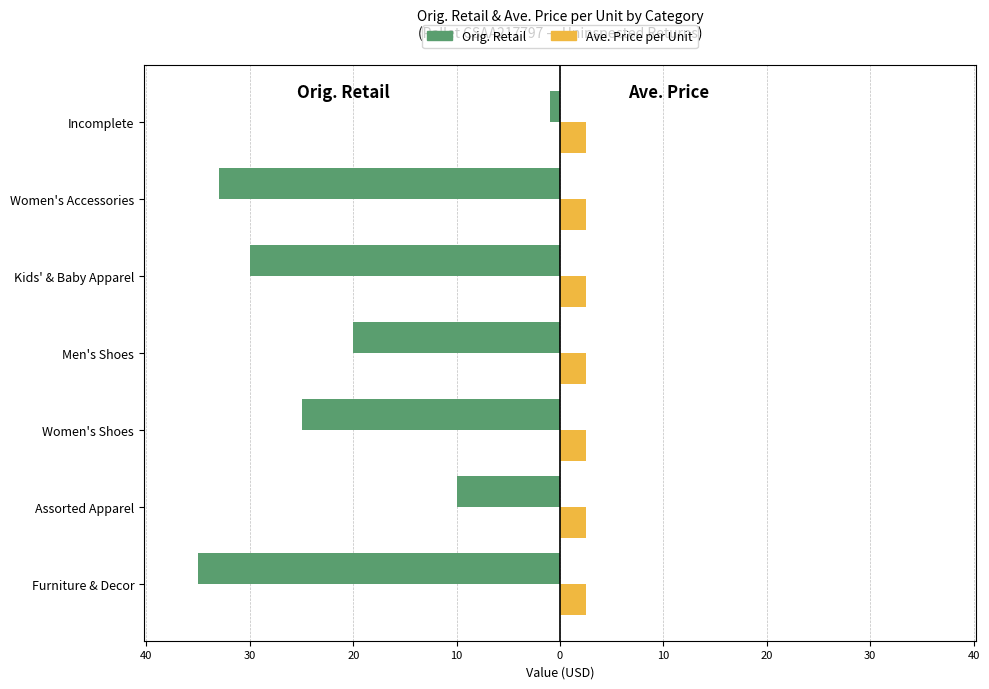

What are all the series names shown in the legend?

Orig. Retail, Ave. Price per Unit